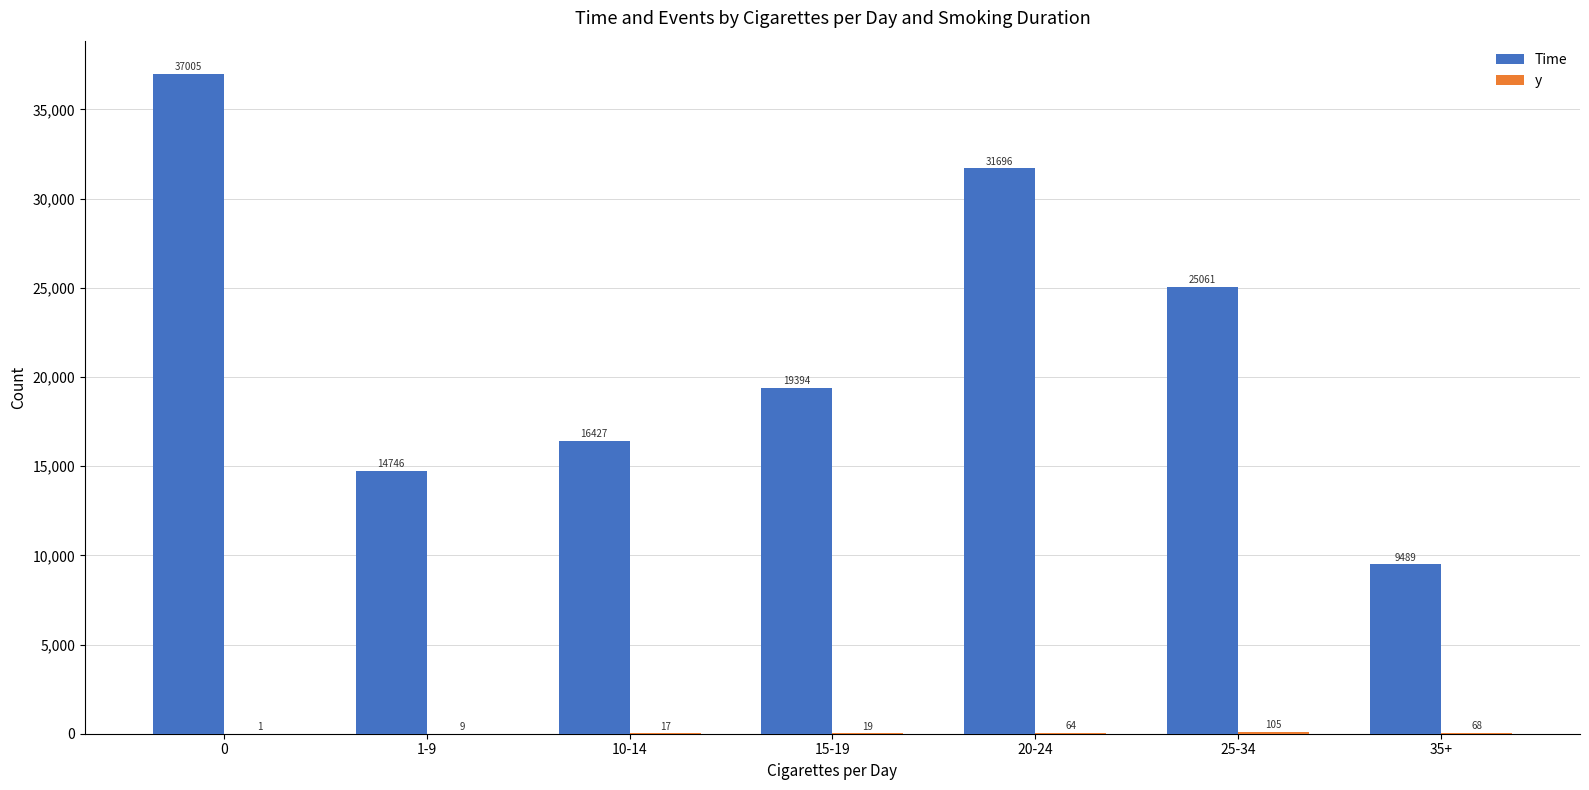

Is it true that Time equals 14746 at 1-9?

True